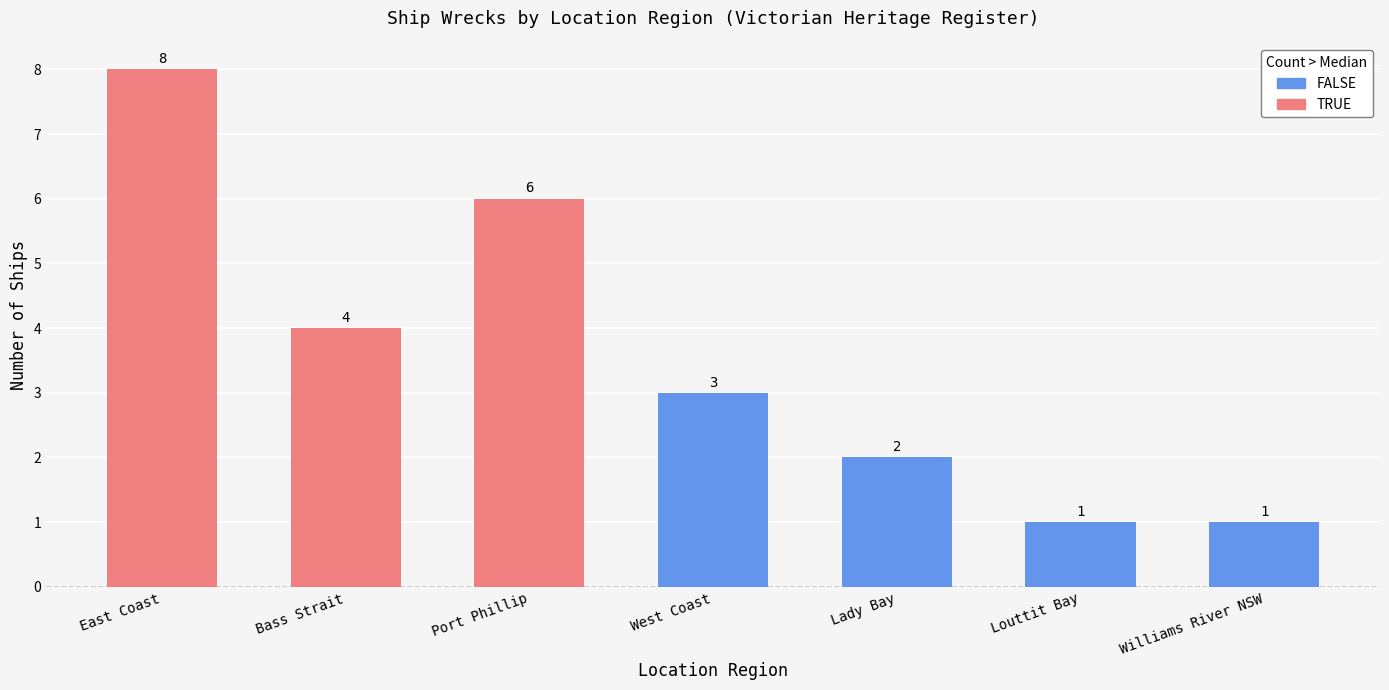

What is the value of the 3rd bar from the left?

6